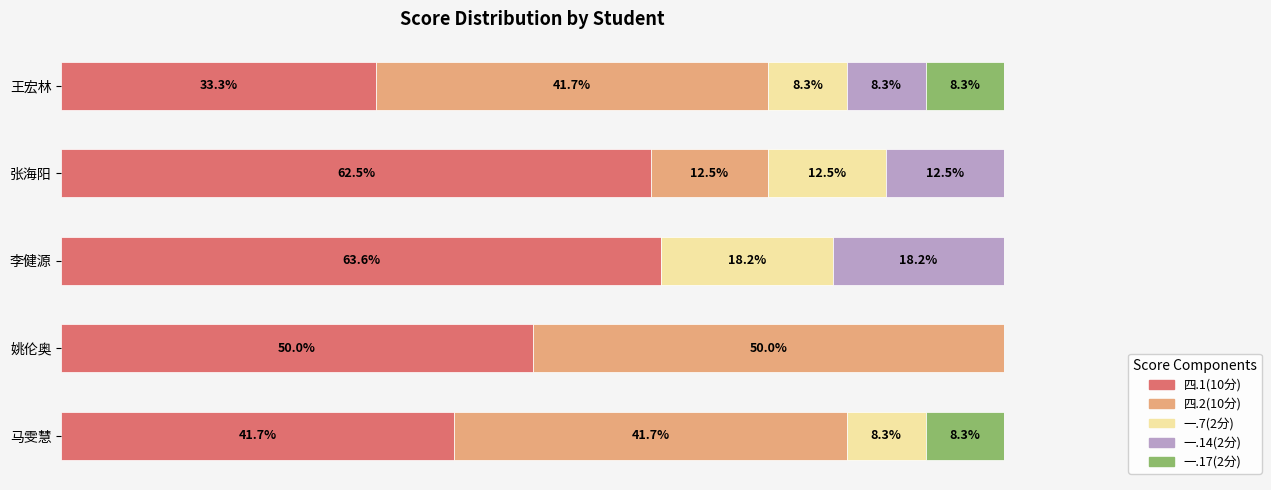

Which category has the highest value in the 四.1(10分) series?

李健源